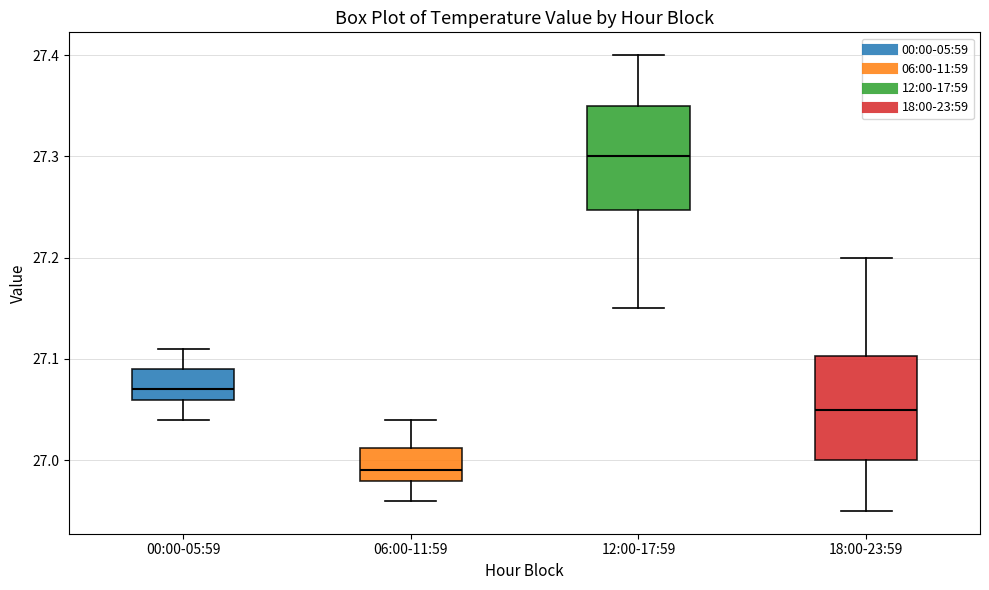

Reading left to right, transcribe this box plot: for each box, give where its median line is, the range the box spans, and where its two whiskers end, as read against the y-axis. The values are not printed on the chart, so give them approximately, as read against the axis.

00:00-05:59: median 27.07, box 27.06 to 27.09, whiskers 27.04 to 27.11
06:00-11:59: median 26.99, box 26.98 to 27.01, whiskers 26.96 to 27.04
12:00-17:59: median 27.30, box 27.25 to 27.35, whiskers 27.15 to 27.40
18:00-23:59: median 27.05, box 27.00 to 27.10, whiskers 26.95 to 27.20